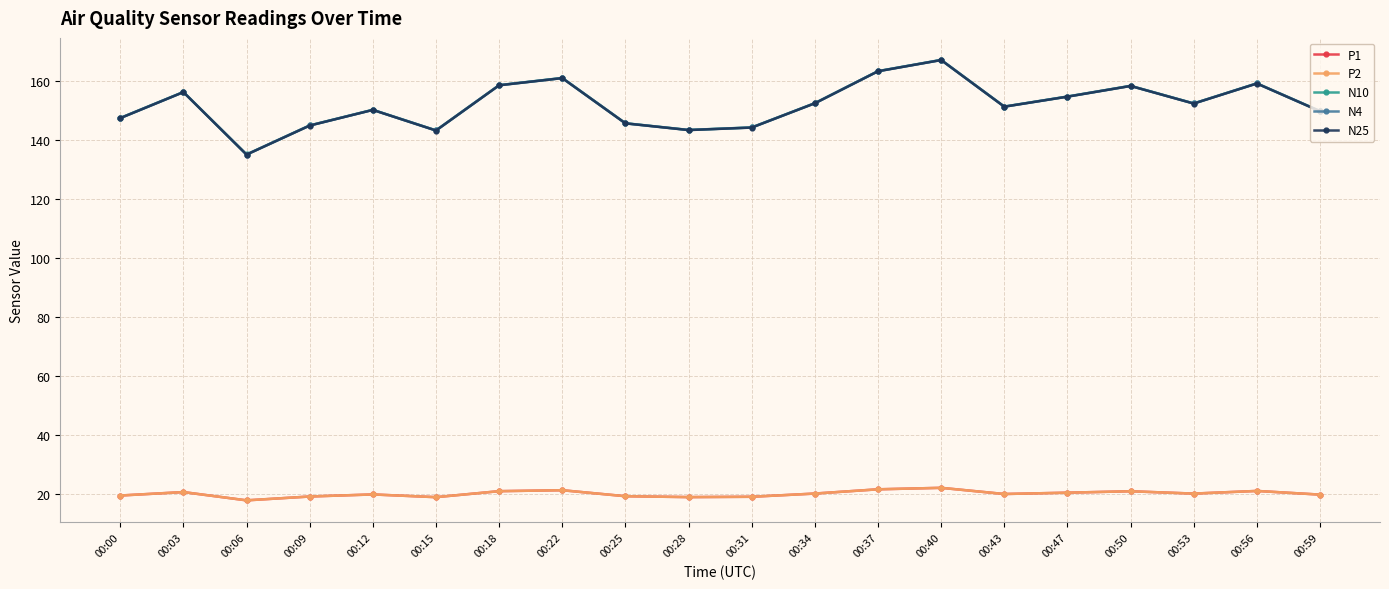

Is this an area chart (filled region under the line)?

No